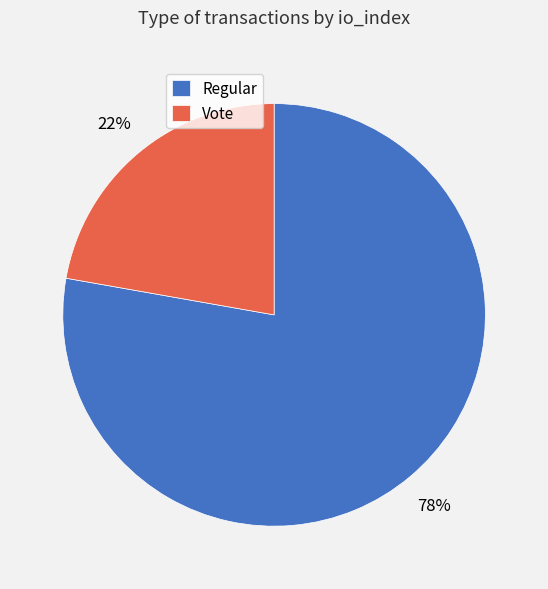

Which category accounts for the majority?

Regular